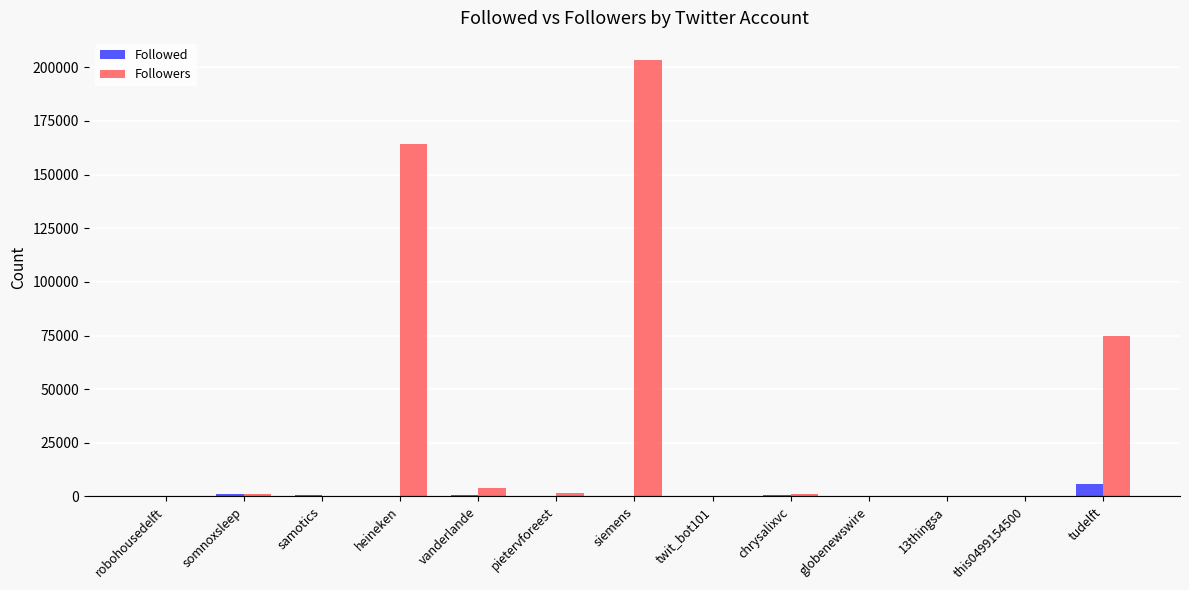

The value of Followers at tudelft is 74986. True or false?

True